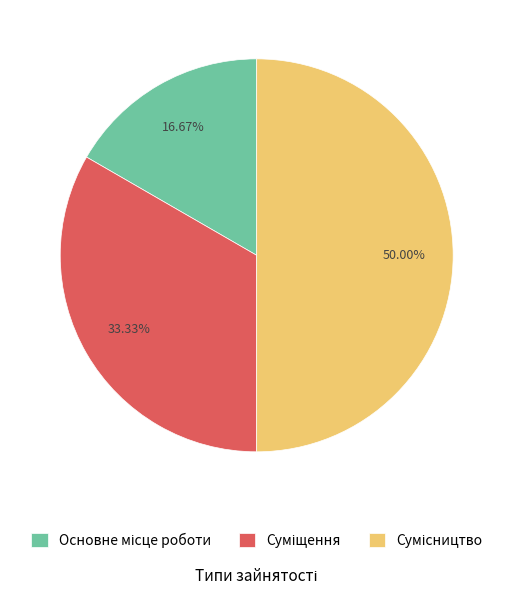

Count the number of slices in the pie.

3